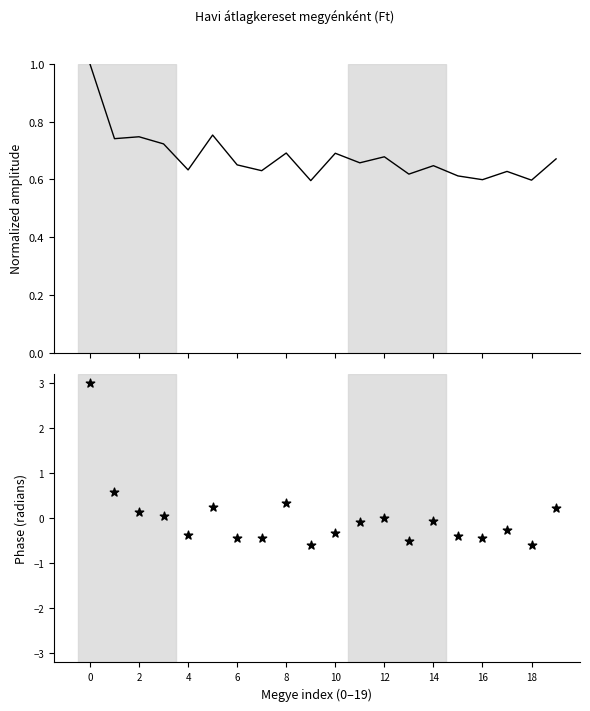

At how many categories does at least one series exceed 1?

1